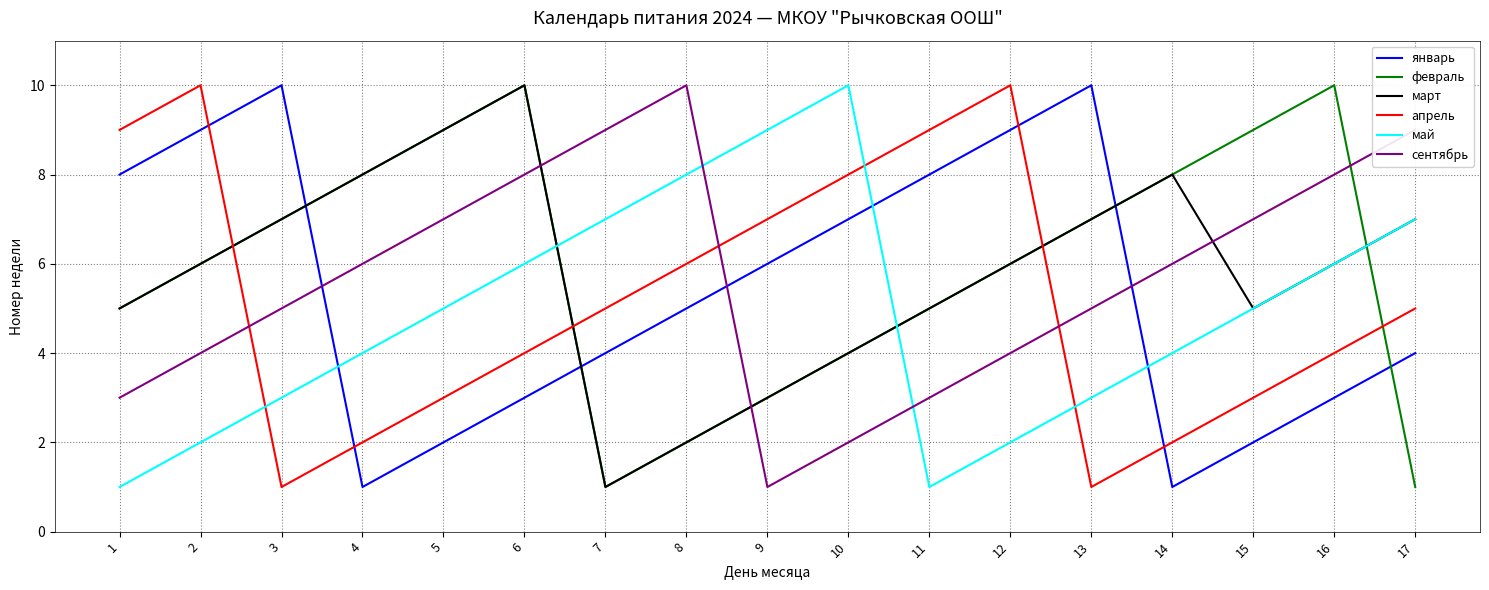

How many times do сентябрь and март cross each other?

3